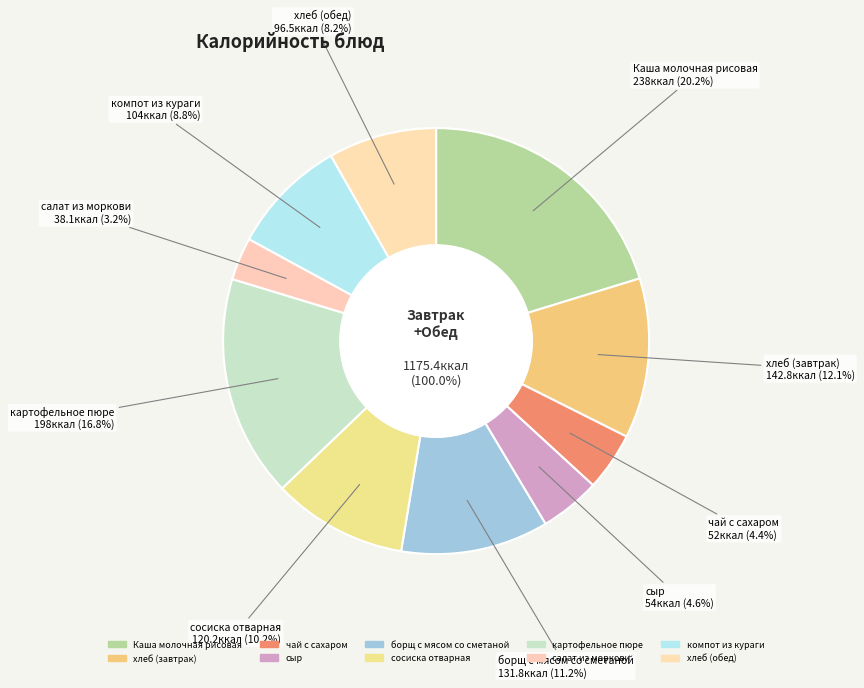

Is the sum of хлеб (завтрак) and компот из кураги greater than half?

No